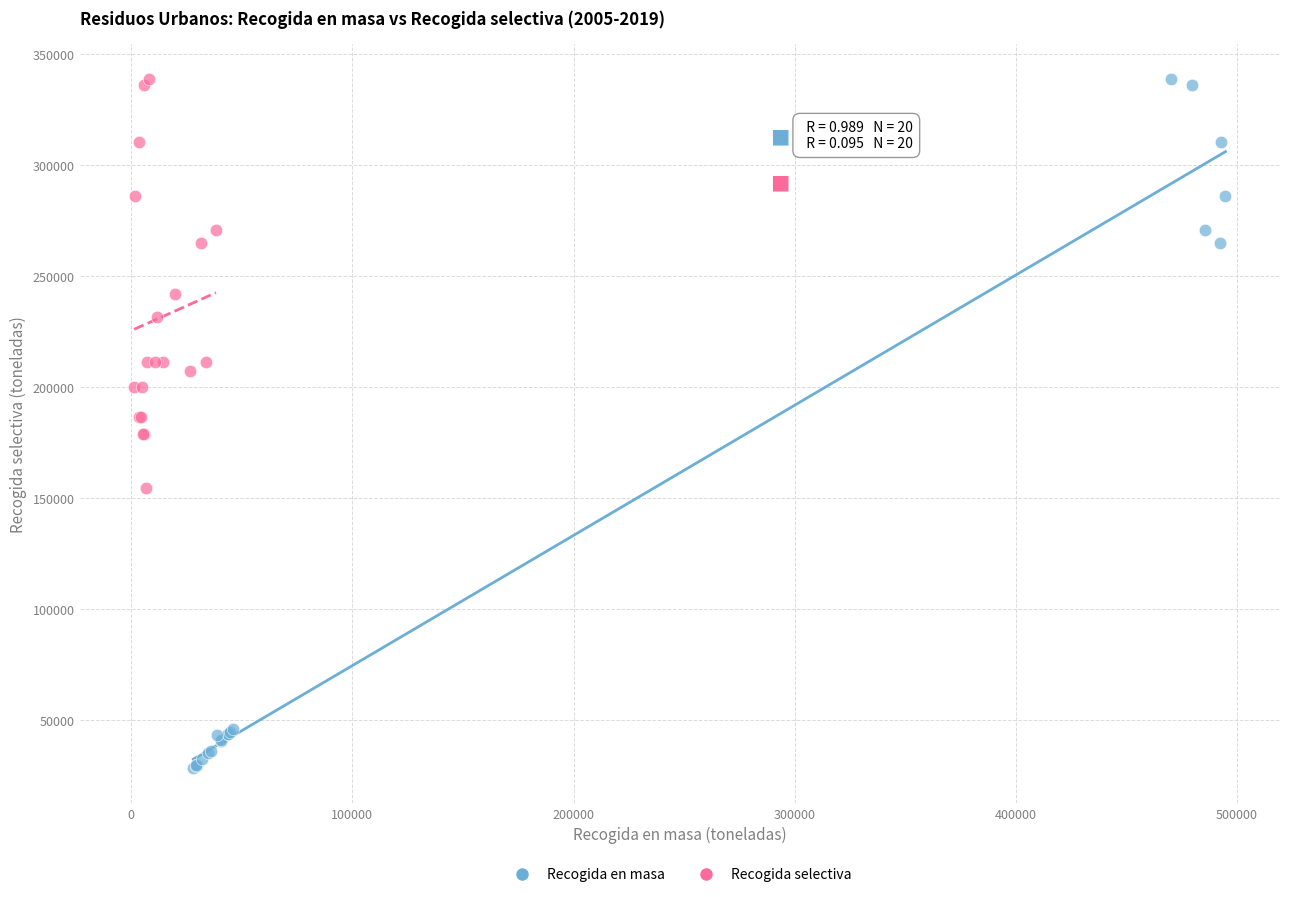

What are all the series names shown in the legend?

Recogida en masa, Recogida selectiva